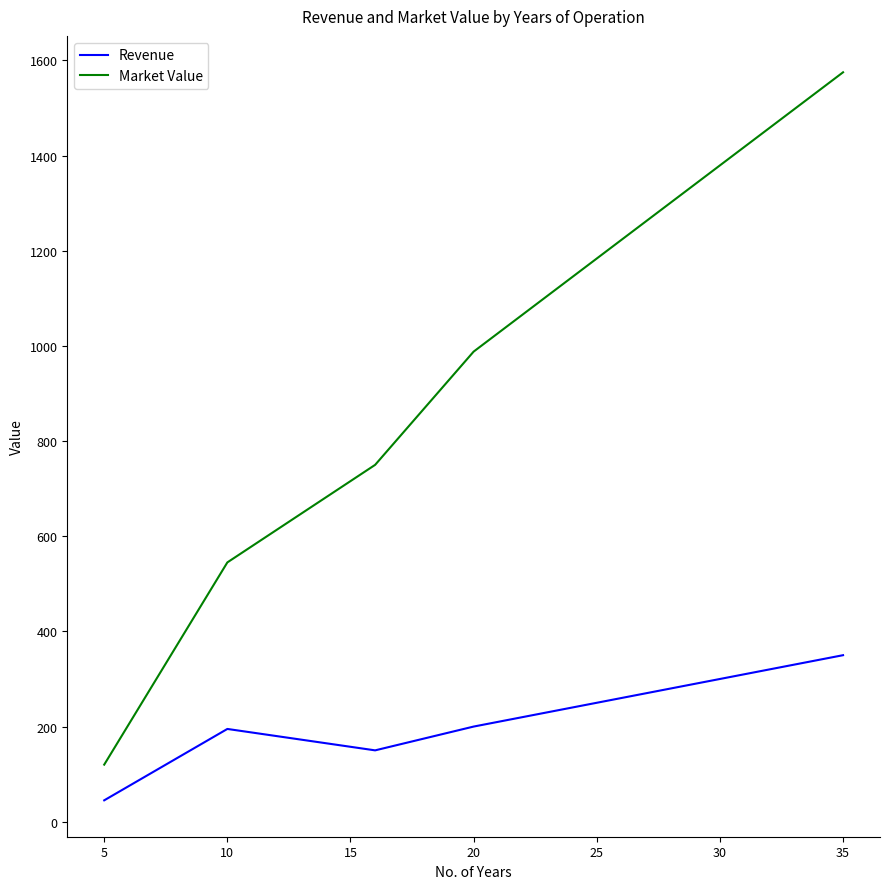

What are all the series names shown in the legend?

Revenue, Market Value